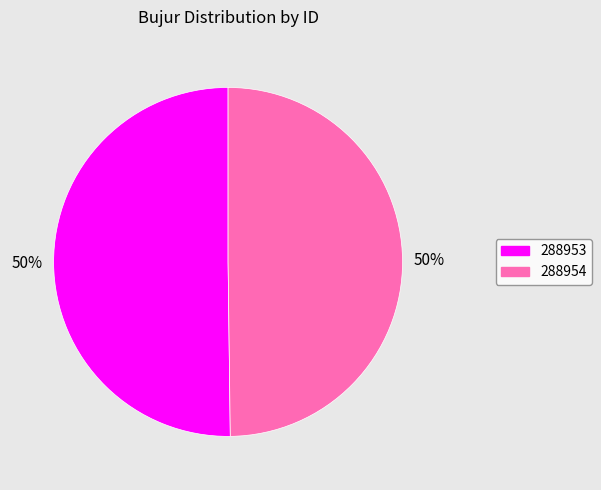

To the nearest percent, what percentage of the pie is 288954?

50%